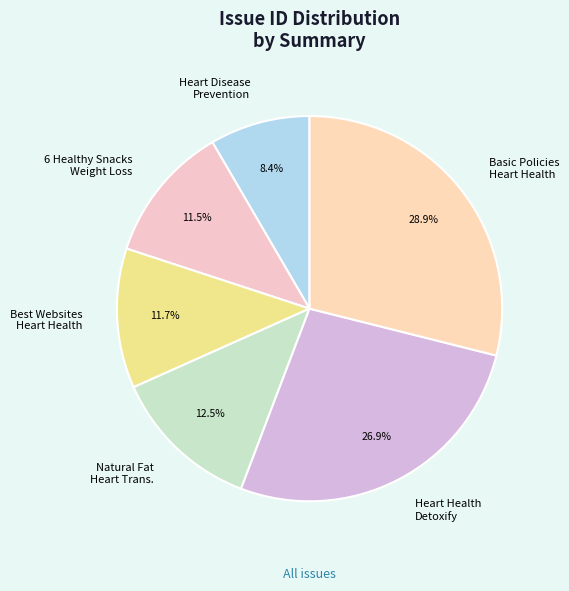

What is the ratio of the value at 6 Healthy Snacks Weight Loss to the value at Basic Policies Heart Health?

0.4